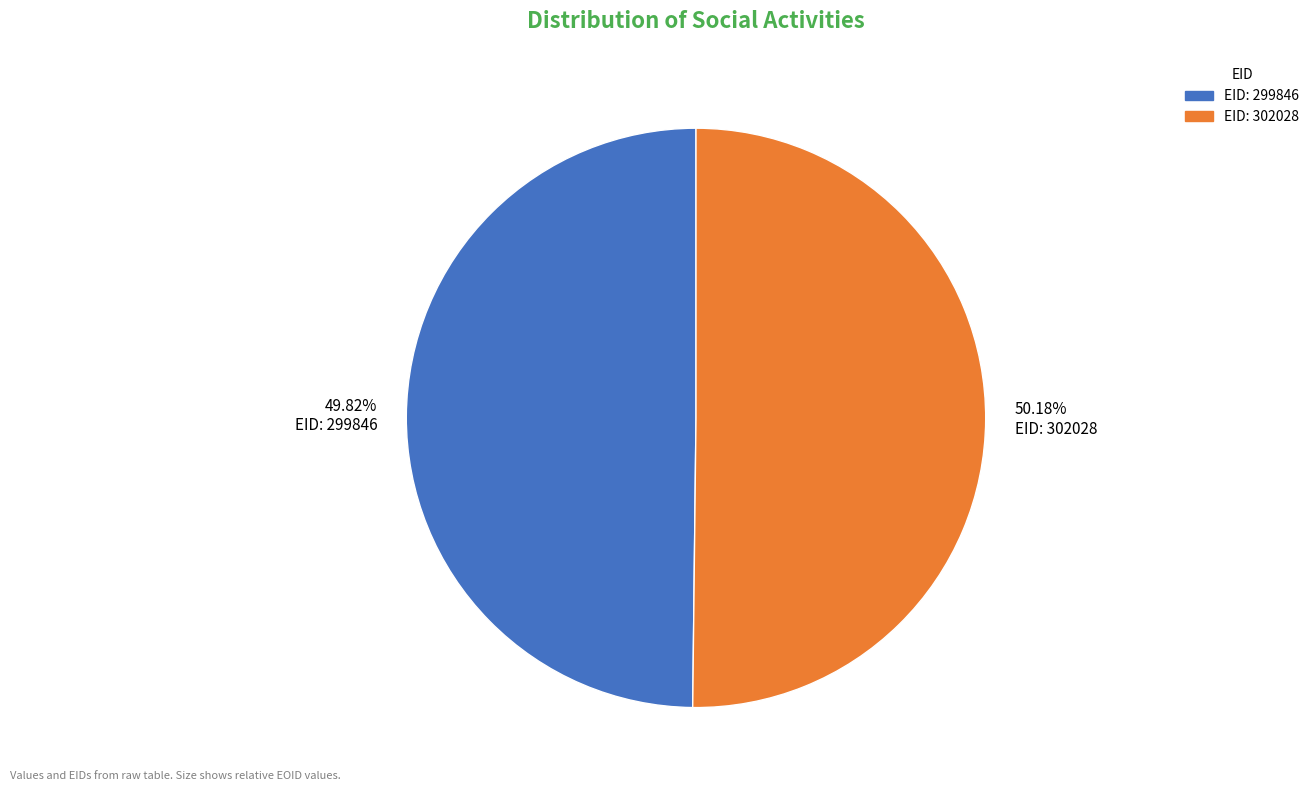

Do EID: 299846 and EID: 302028 together represent more than half of the pie?

Yes